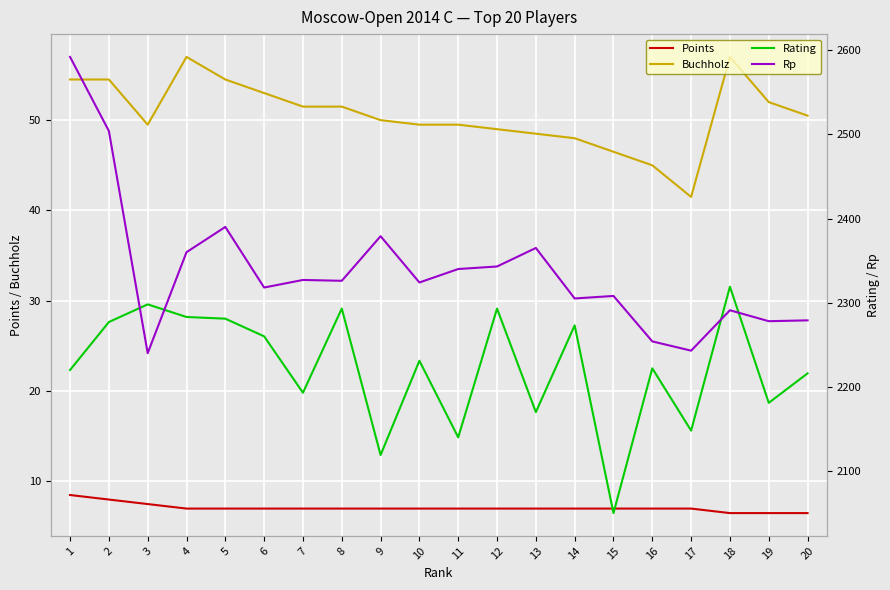

List the labels in order of Points value, largest first.

1, 2, 3, 4, 5, 6, 7, 8, 9, 10, 11, 12, 13, 14, 15, 16, 17, 18, 19, 20